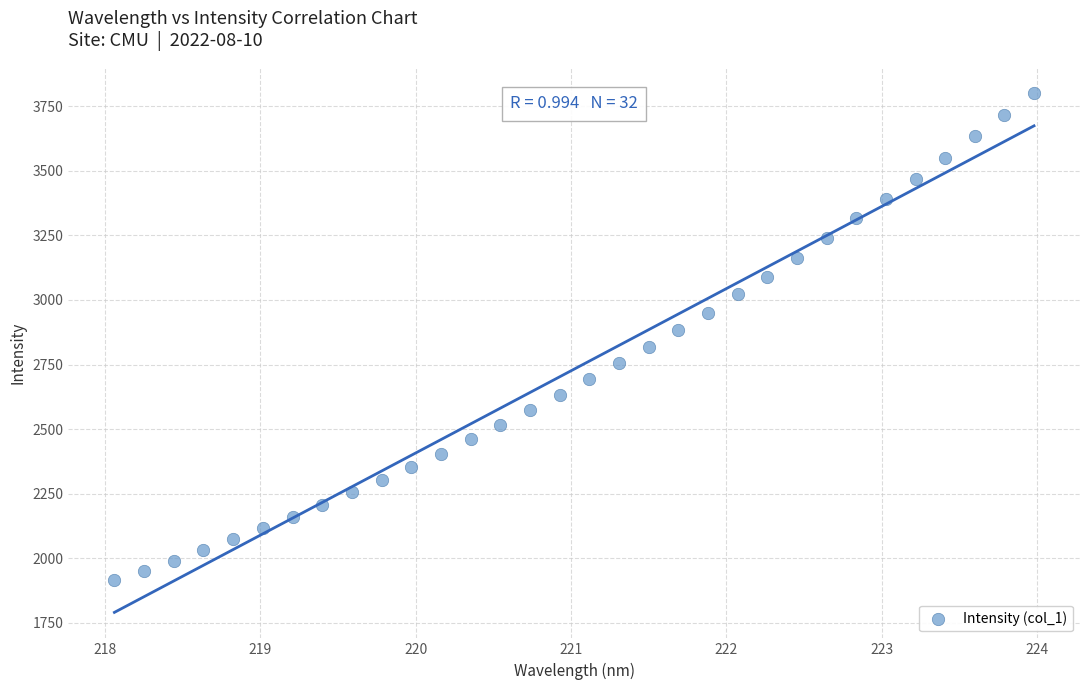

What is the range of Y values (max minus min)?

1887.4